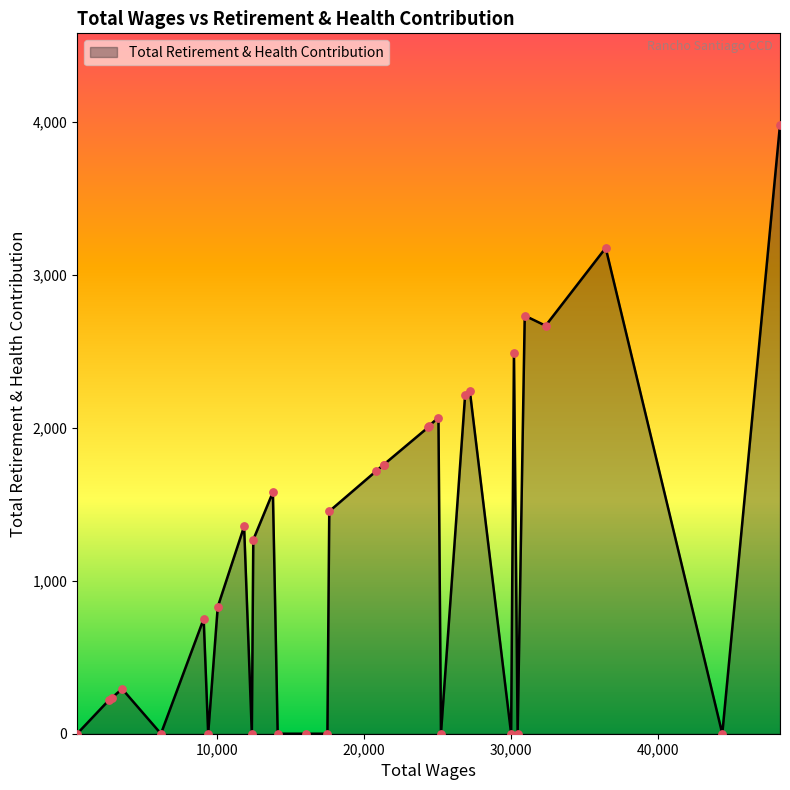

What is the maximum value shown in the chart?

3984